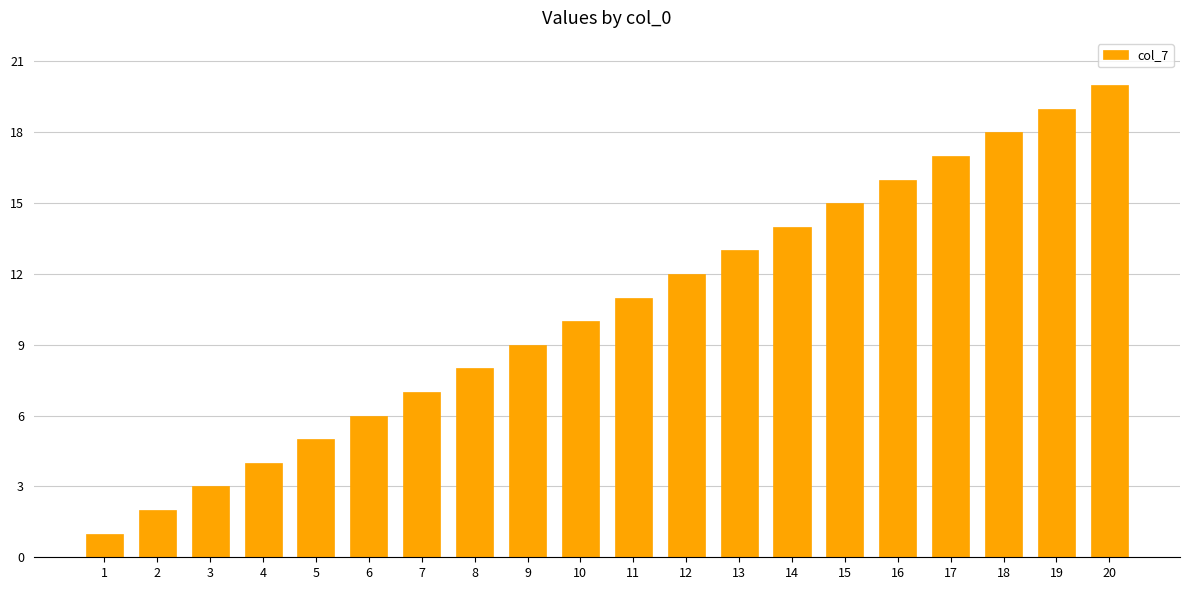

What is the difference between the second highest and second lowest values?

17